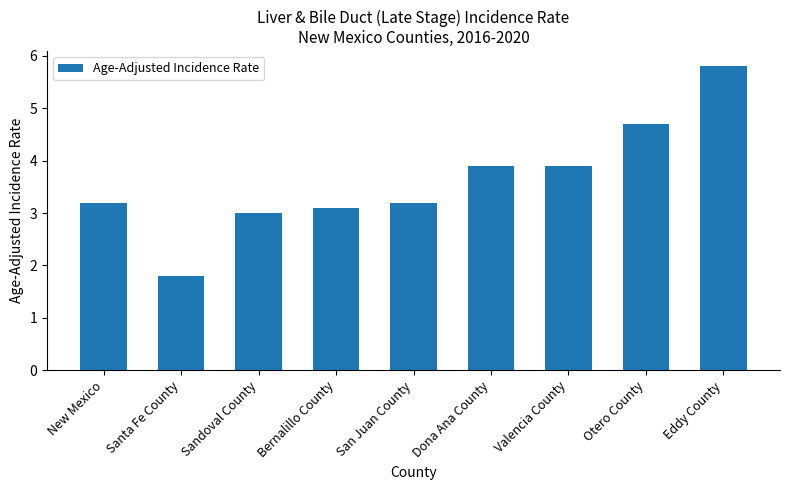

What is the value of the 9th bar from the left?

5.8